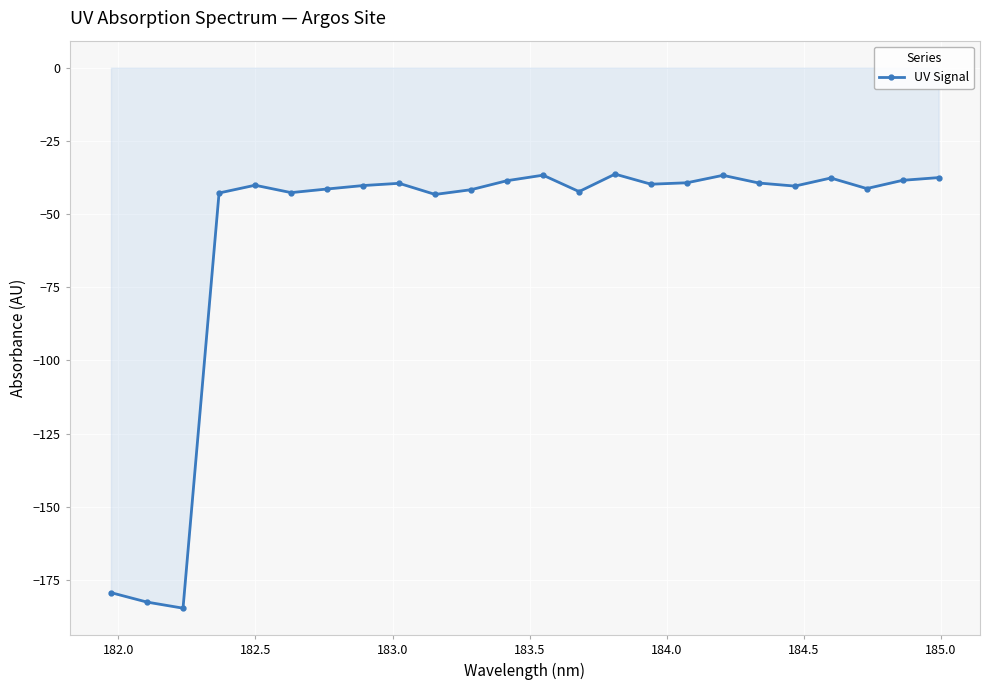

Count the number of data series in this chart.

1